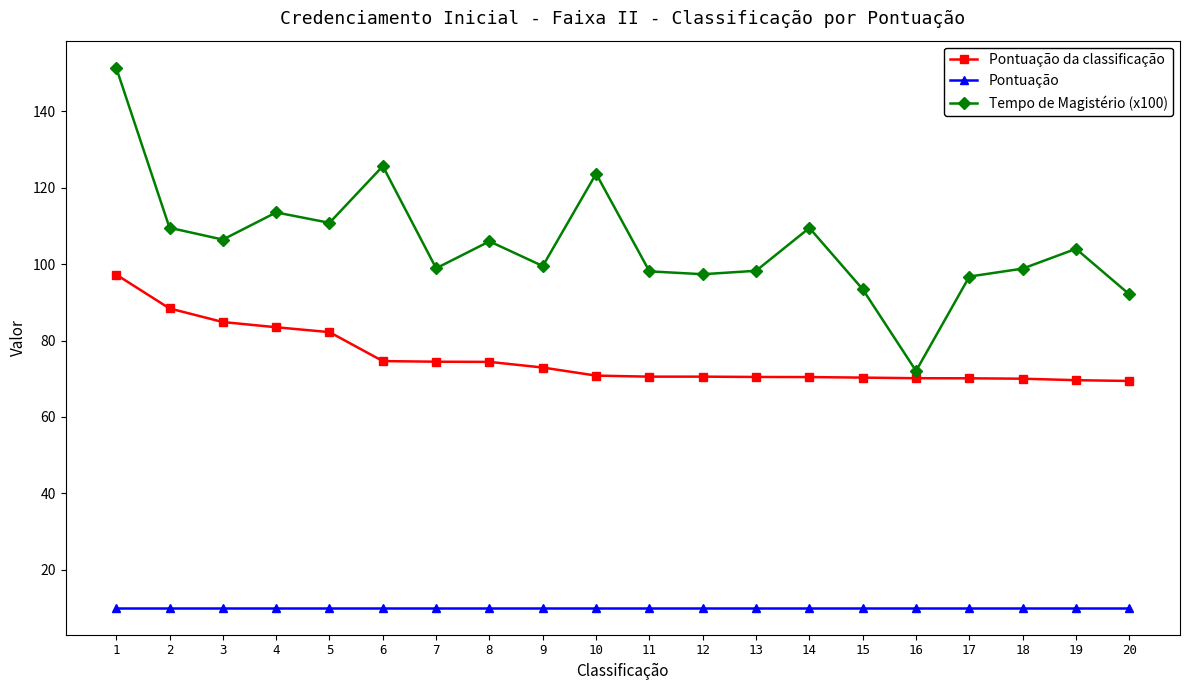

What is the sum of the Pontuação da classificação values at 8 and 4?

157.9